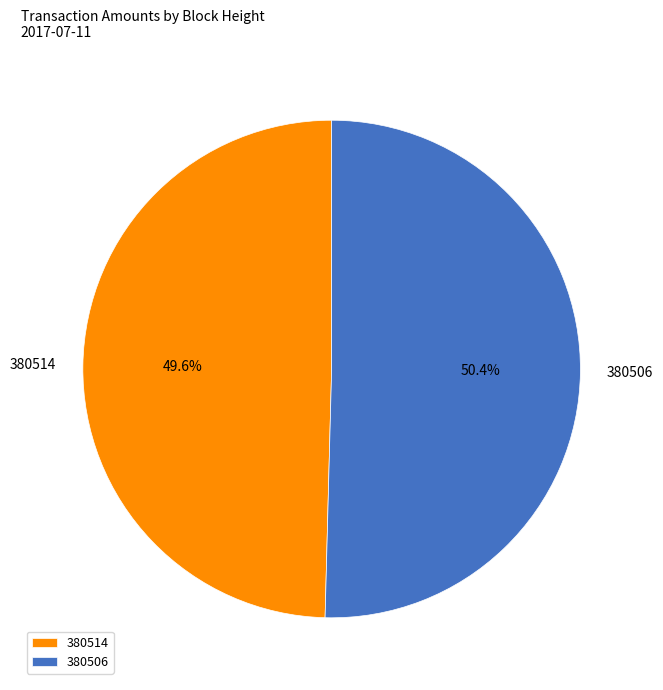

What is the majority slice?

380506